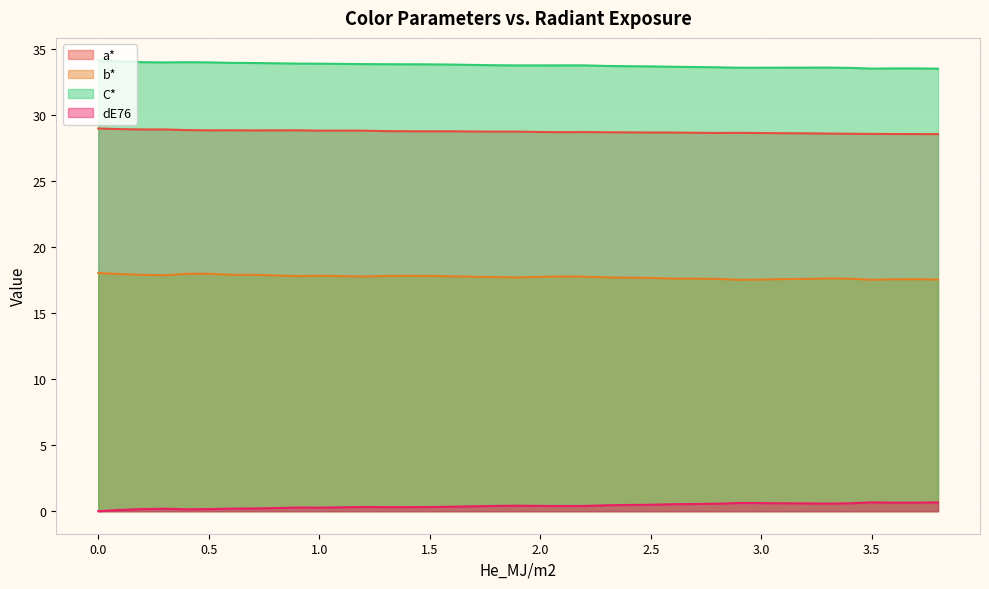

What is the highest value of the a* series?

29.0